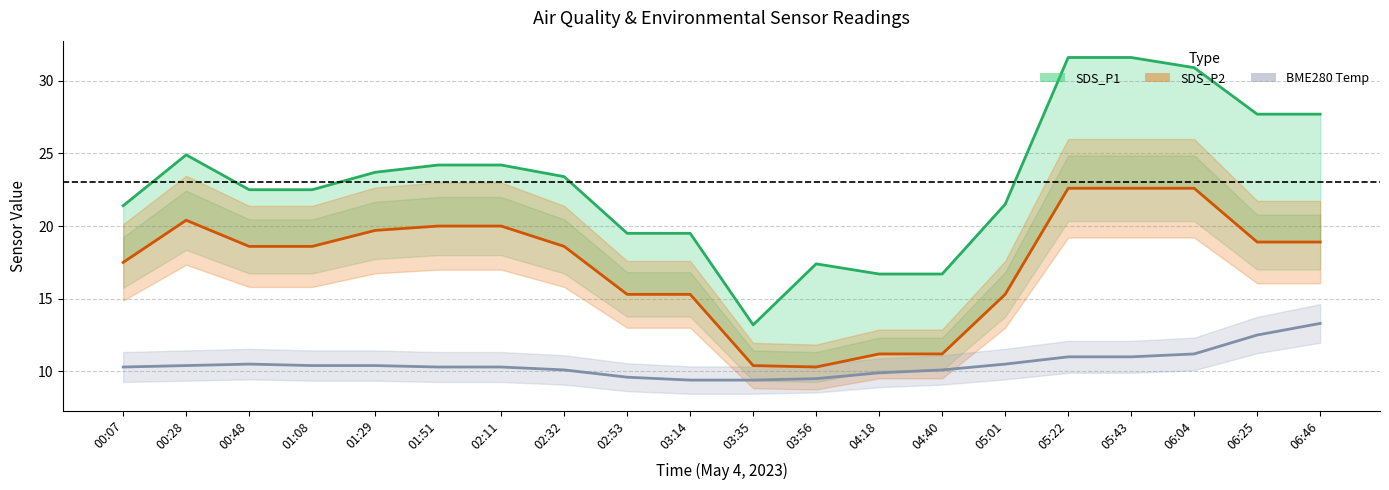

Is this an area chart (filled region under the line)?

No